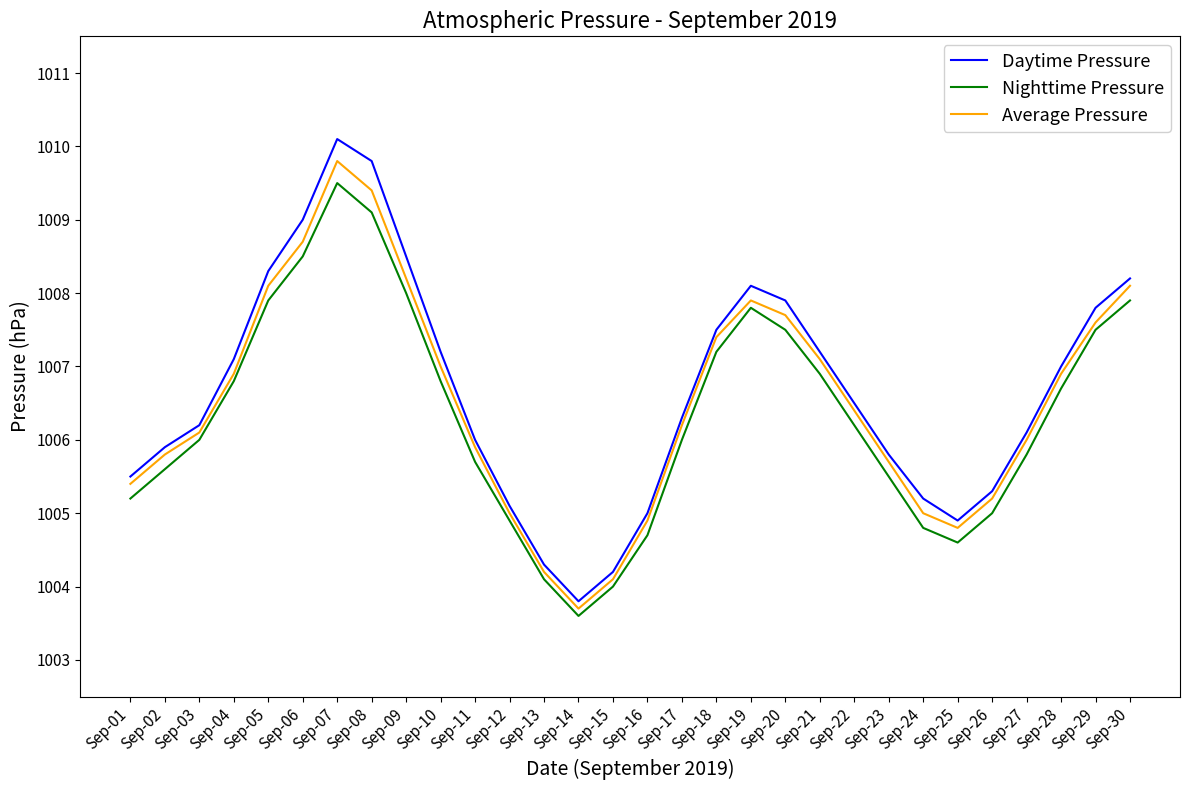

What are all the series names shown in the legend?

Daytime Pressure, Nighttime Pressure, Average Pressure